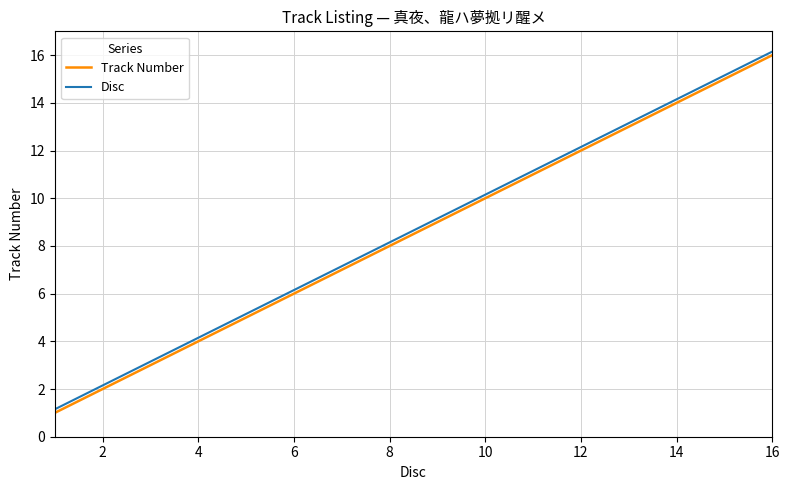

List the series in order of their peak value, highest first.

Disc, Track Number